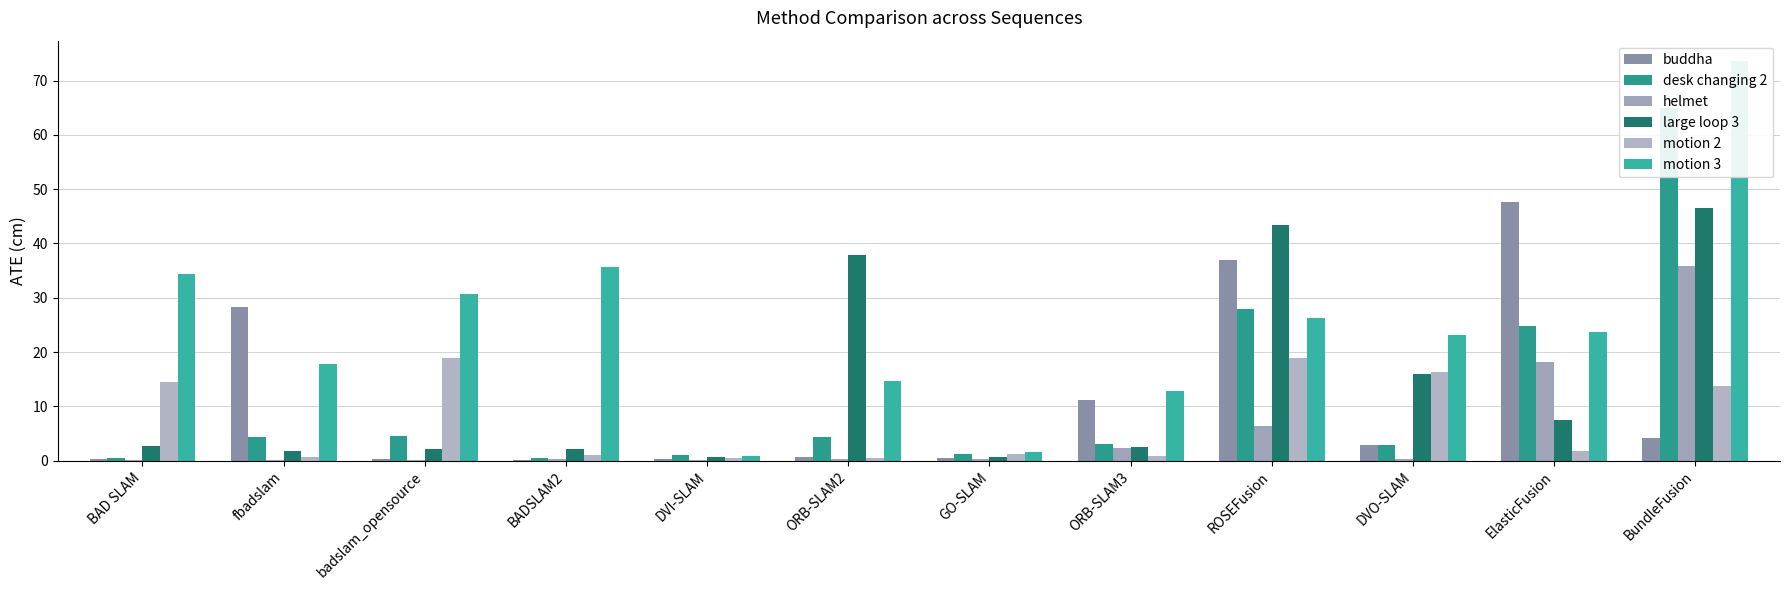

The large loop 3 series shows 1.1 at fbadslam. True or false?

False